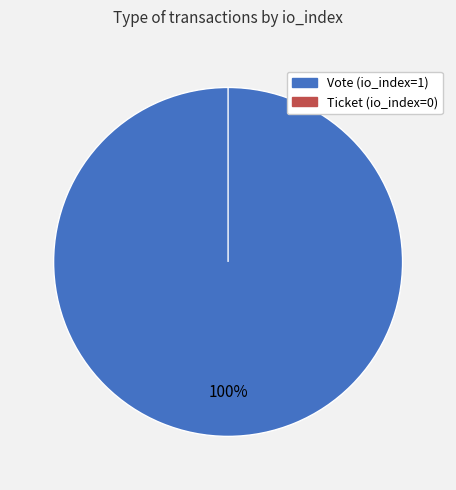

What is the smallest slice in the pie chart?

Ticket (io_index=0)